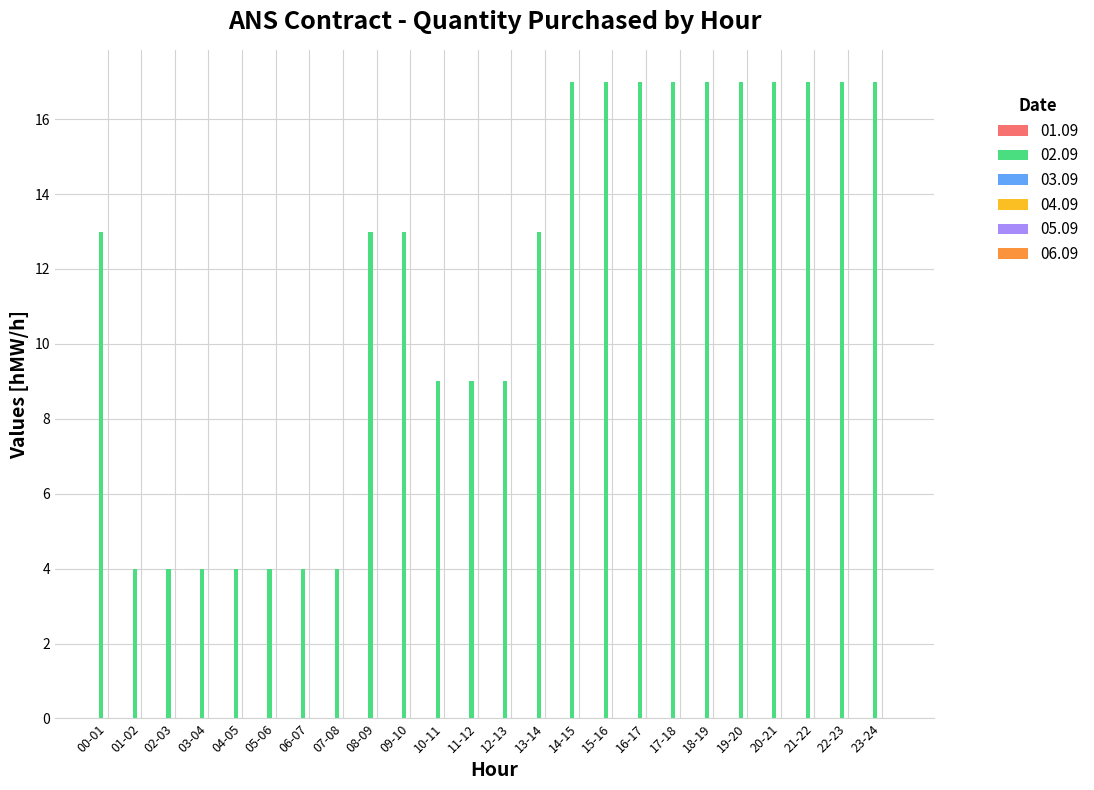

What is the change in value from 06-07 to 14-15?

+13